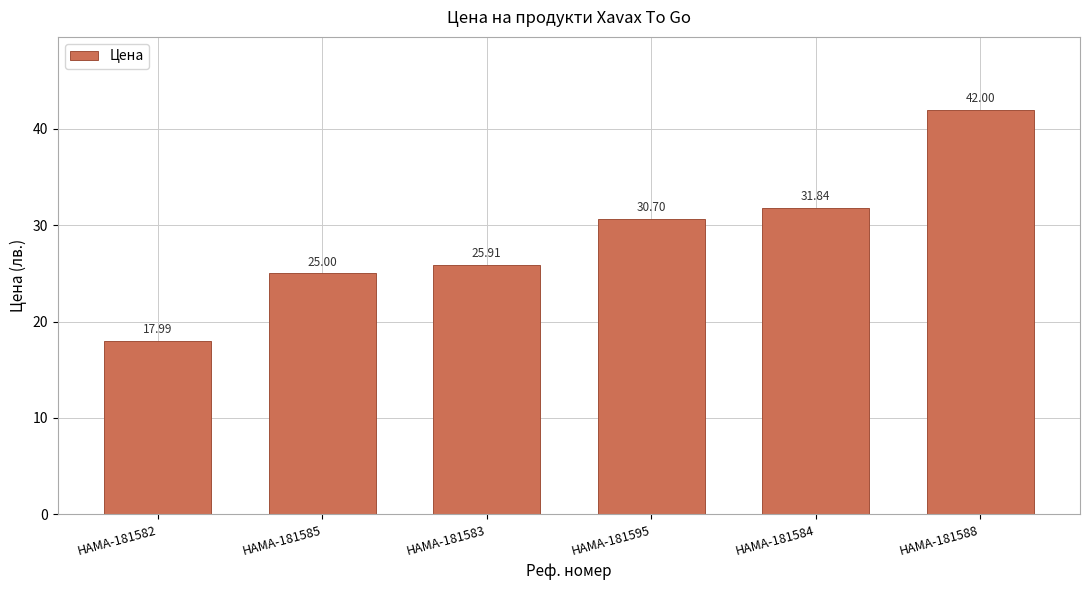

List the labels in order of value, largest first.

HAMA-181588, HAMA-181584, HAMA-181595, HAMA-181583, HAMA-181585, HAMA-181582